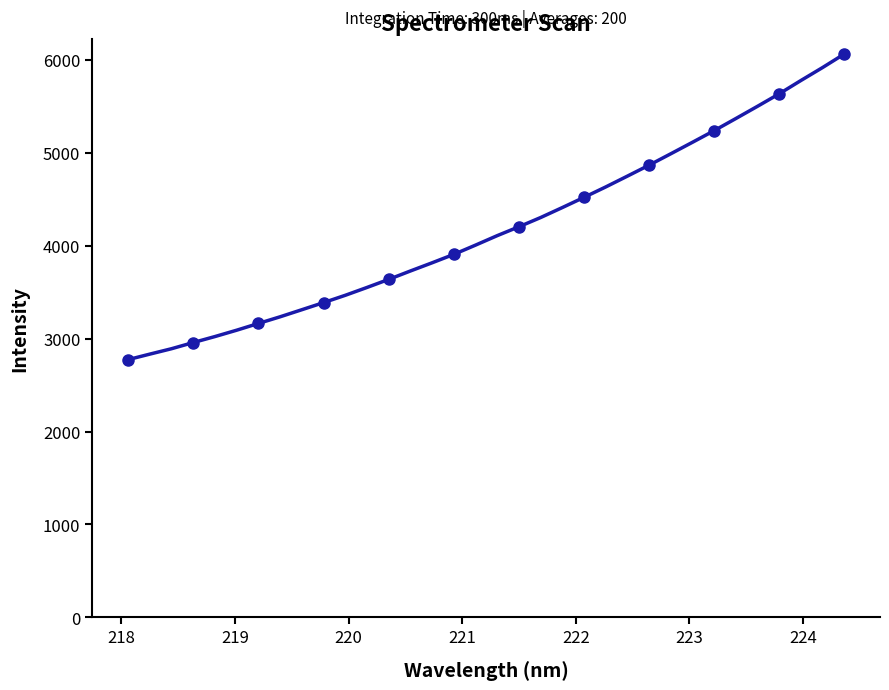

Is it true that the value at 218 is 2832.8?

True